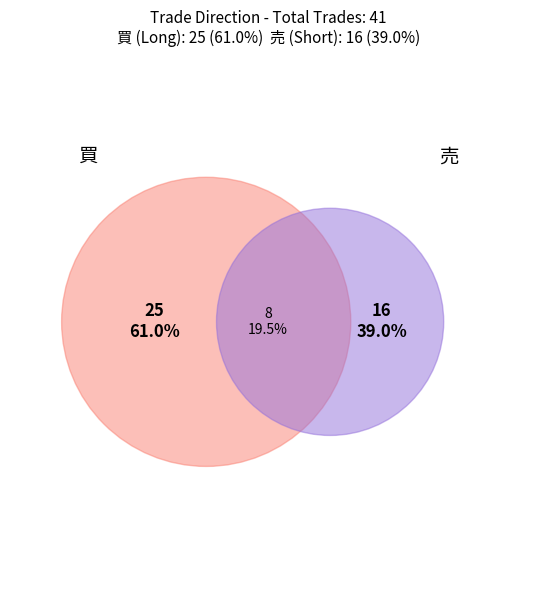

Is 買 the majority of the pie?

Yes